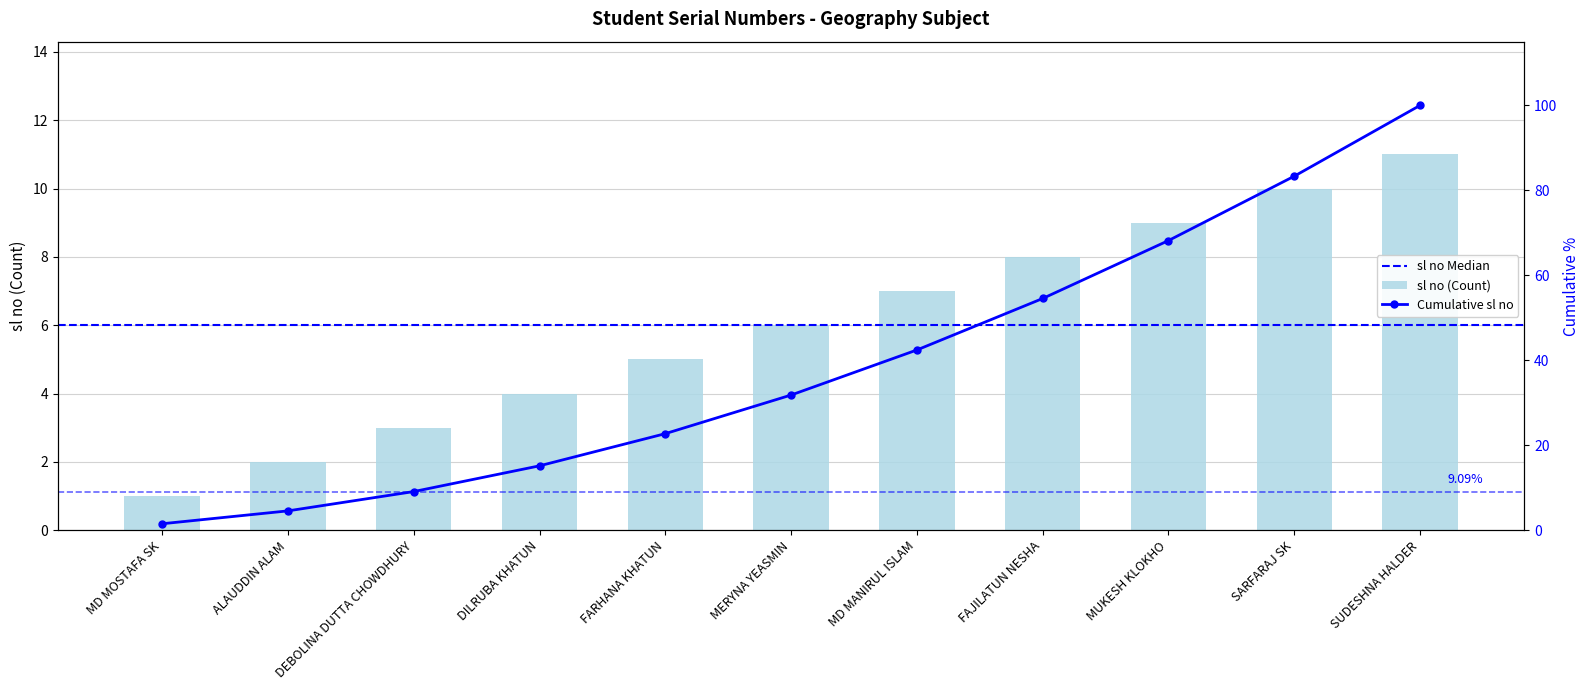

What is the sum of the values at DILRUBA KHATUN and FAJILATUN NESHA?

12